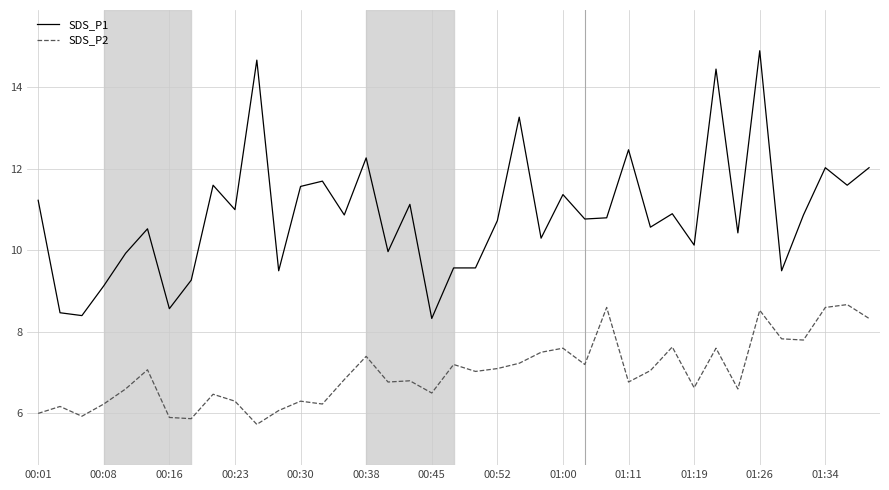

What is the difference between the maximum and minimum values in the SDS_P1 series?

6.6